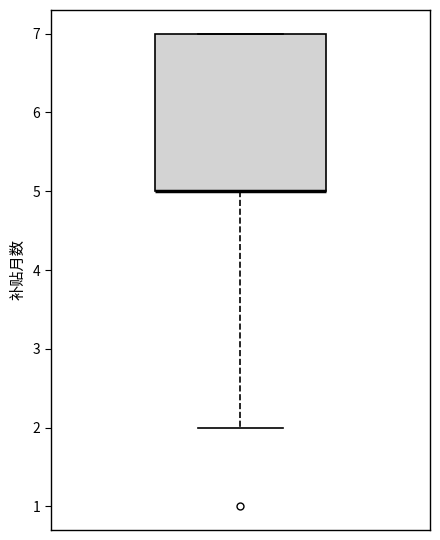

Read this box plot against the y-axis: the position of the median line, the range covered by the box, and the ends of both whiskers. The values are not printed on the chart, so give them approximately, as read against the axis.

median 5 (drawn on the box's lower edge), box 5 to 7, whiskers 2 to 7